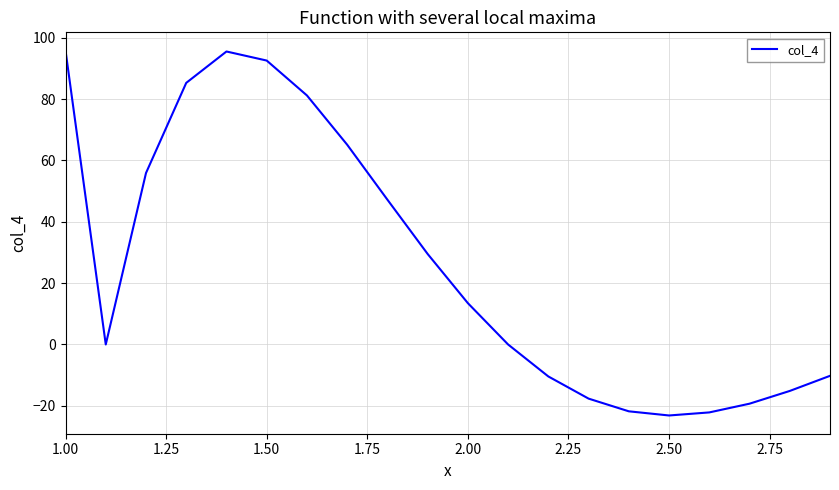

What is the smallest value displayed?

-23.1